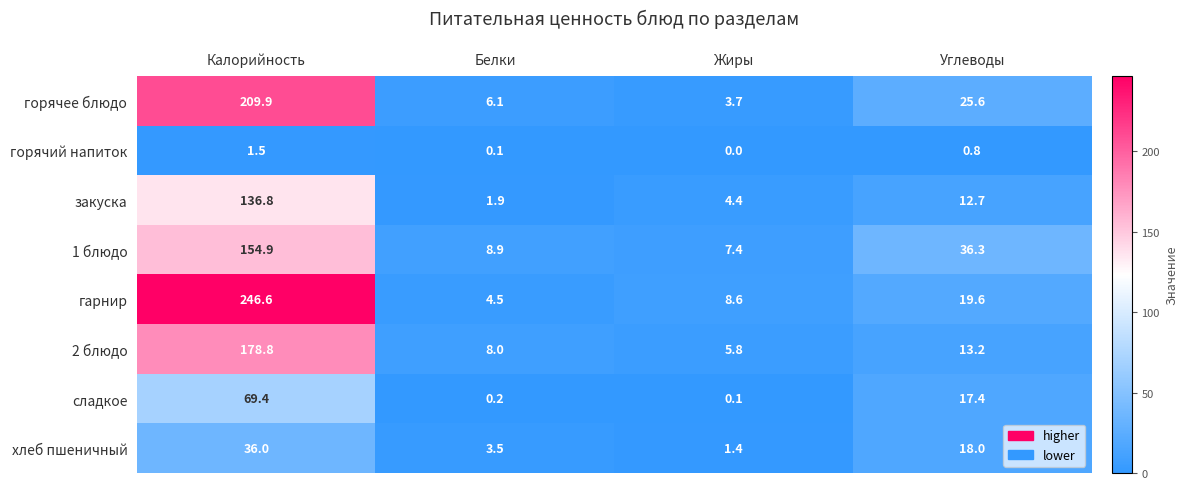

How many data points does each series have?

4